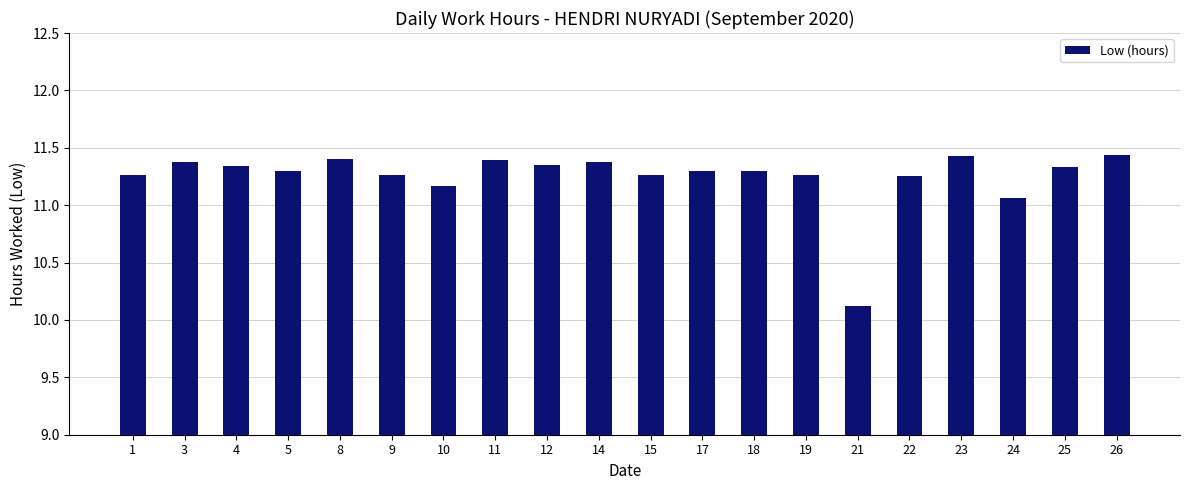

The value at 19 is 11.3. True or false?

True